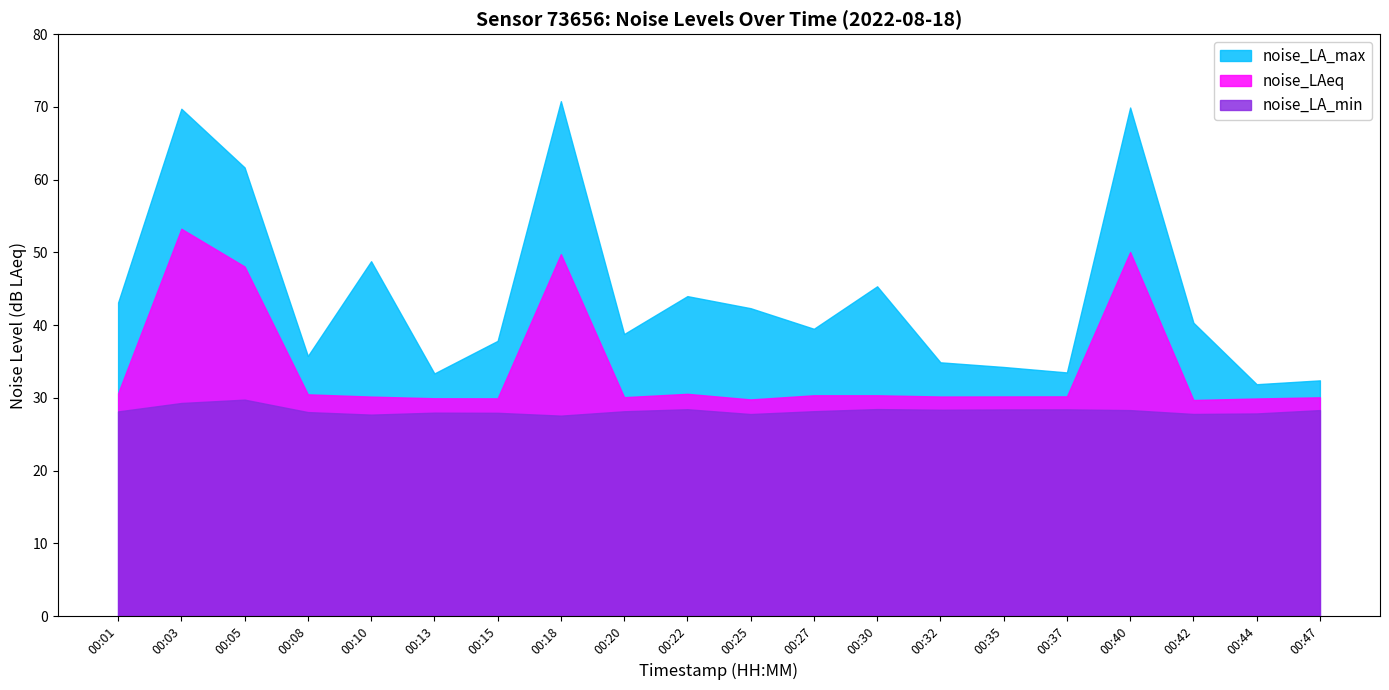

Rank the categories by noise_LAeq value from highest to lowest.

00:03, 00:40, 00:18, 00:05, 00:01, 00:22, 00:08, 00:27, 00:30, 00:37, 00:35, 00:32, 00:10, 00:20, 00:47, 00:13, 00:15, 00:44, 00:25, 00:42